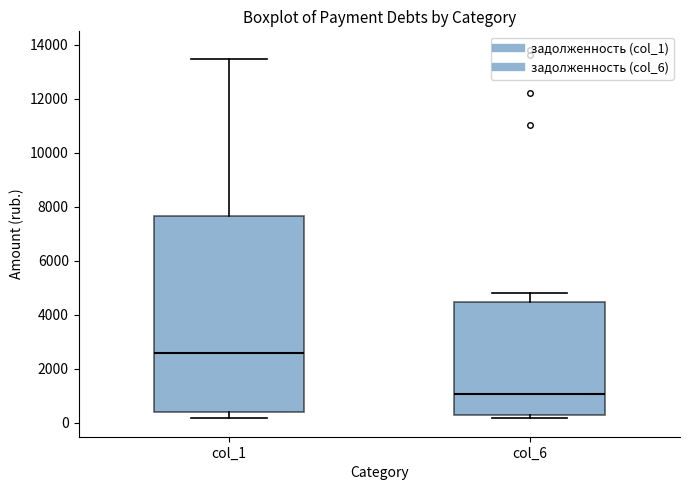

Comparing the boxes themselves (not the whiskers), which one is the tallest?

col_1